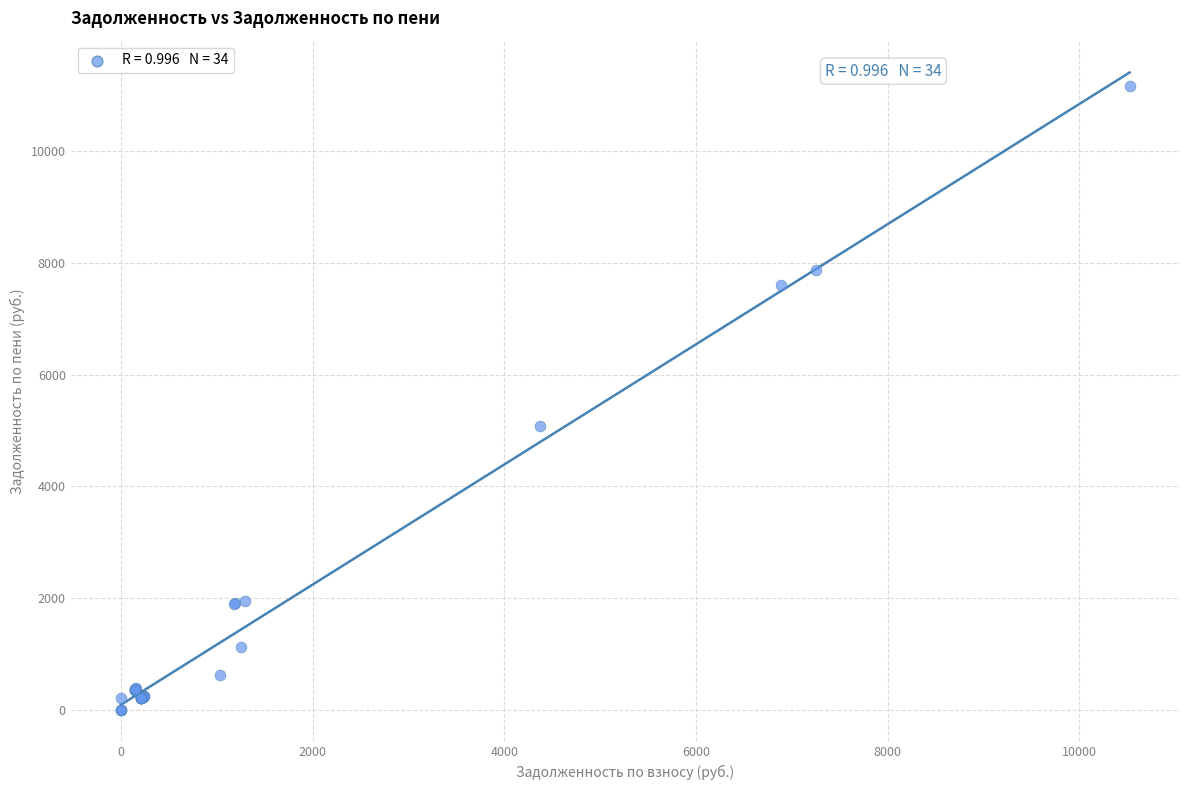

What Y value in the scatter plot is closest to 5585?

5079.6